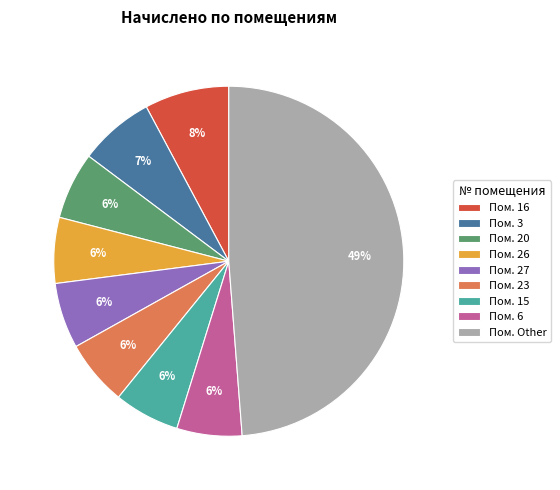

True or false: Пом. 26 accounts for 6% of the total.

True